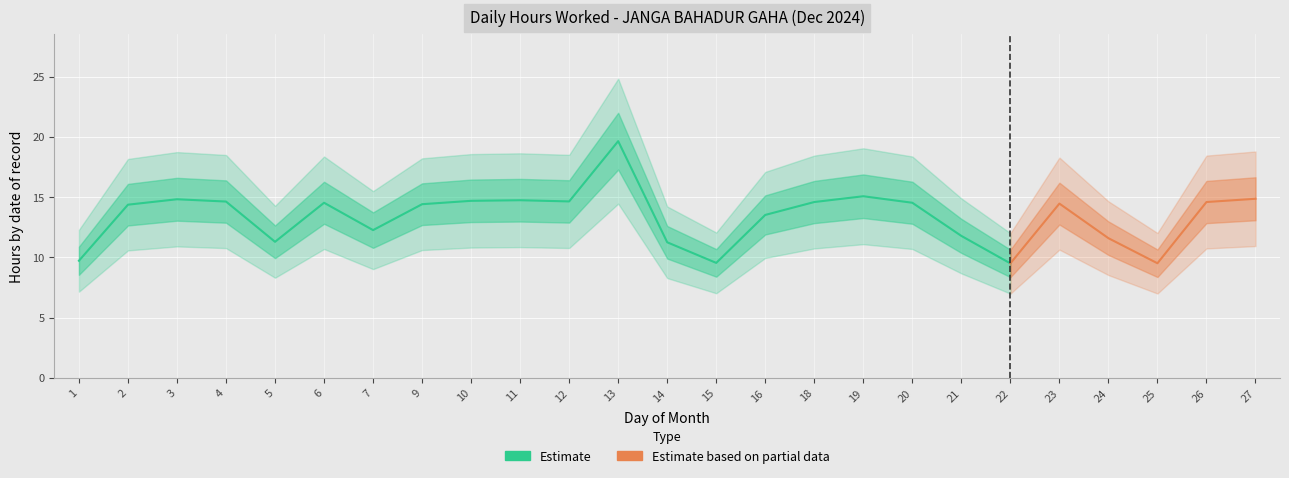

What is the difference between the Hours Worked values at 5 and 4?

3.3